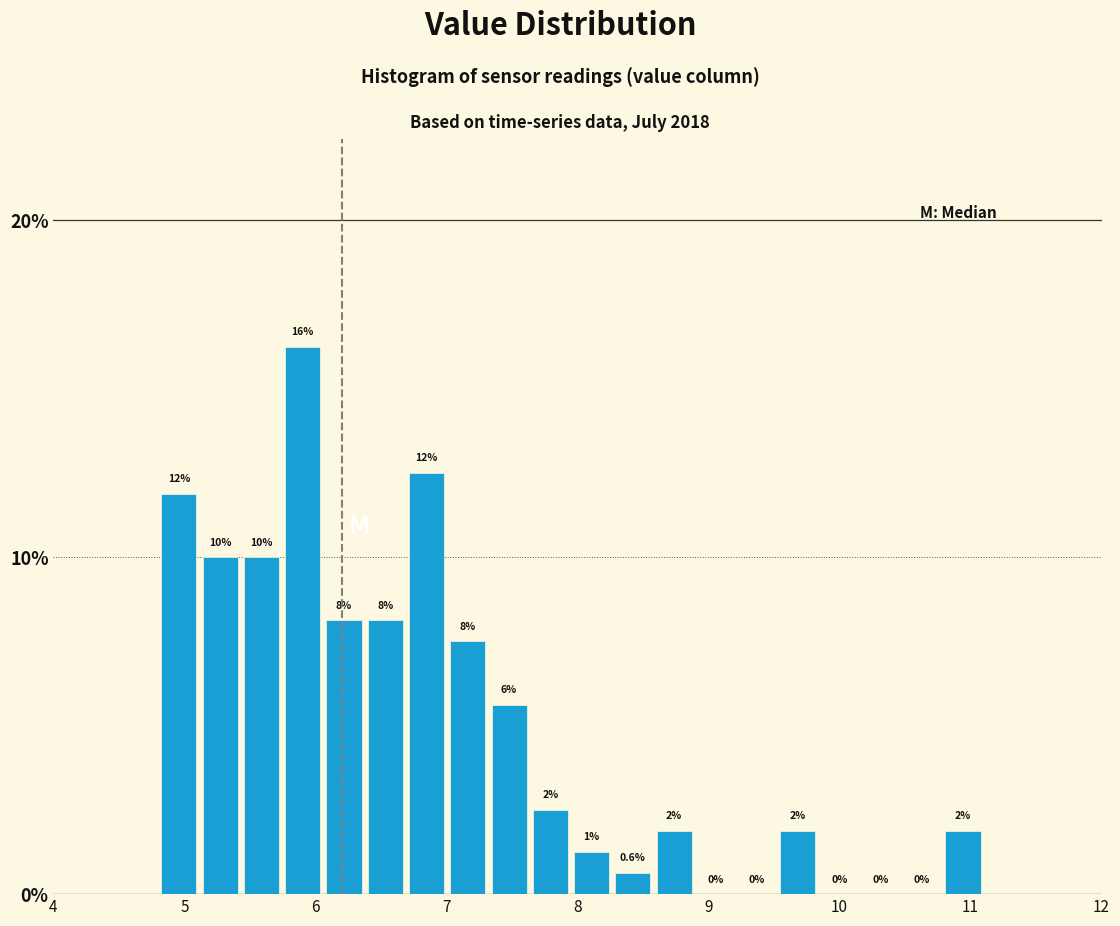

Read against the x-axis, roughly where is the centre of the tallest bar?

5.9